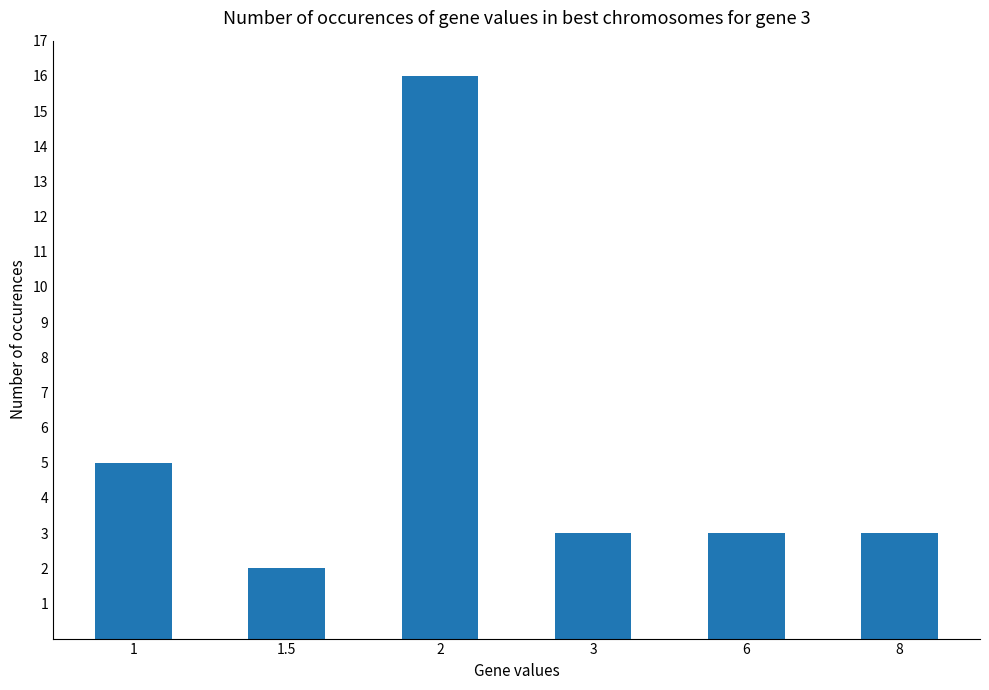

Count the number of categories in the chart.

6